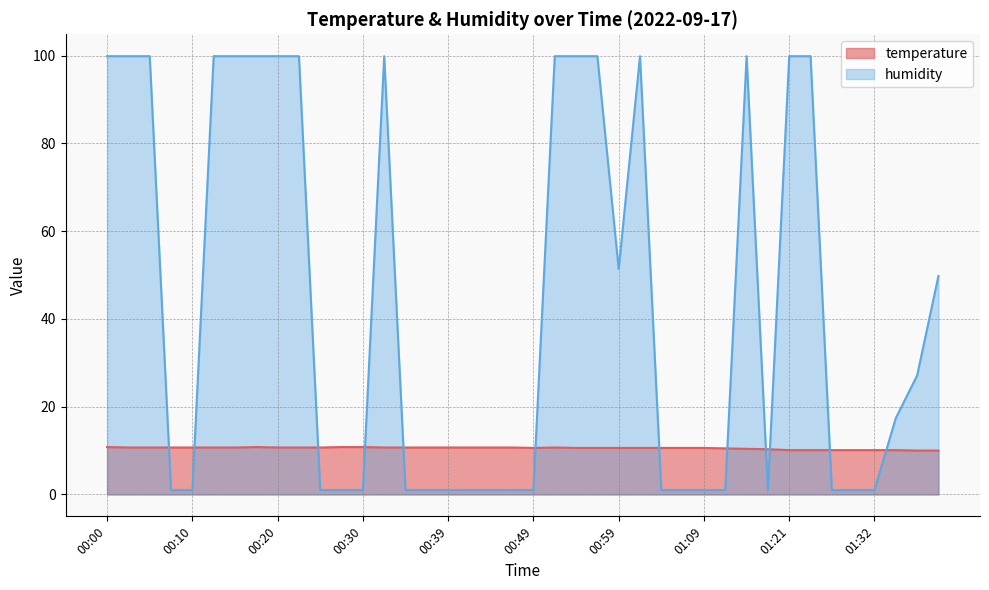

True or false: humidity has more than 0 points higher than both neighbors.

True